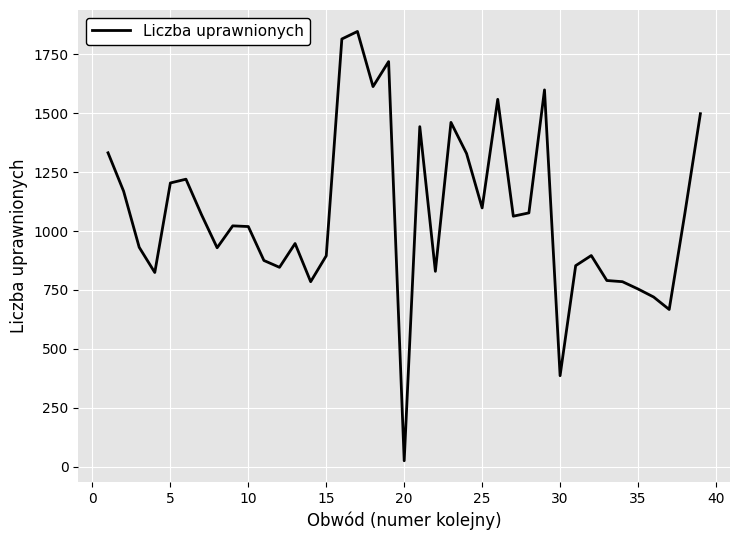

What is the greatest value displayed?

1847